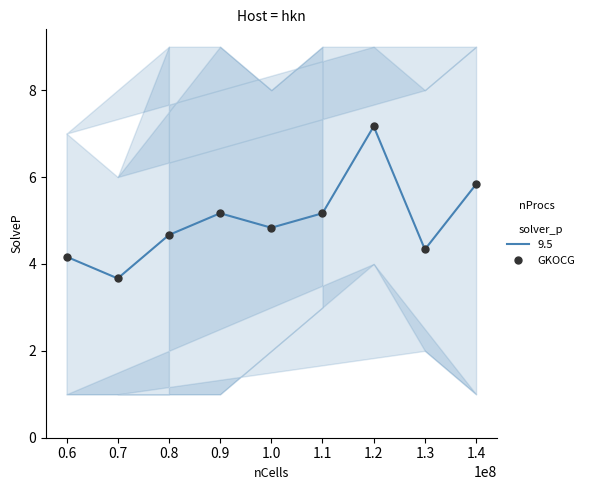

Which has a higher value, 0.8 or 0.7?

0.8